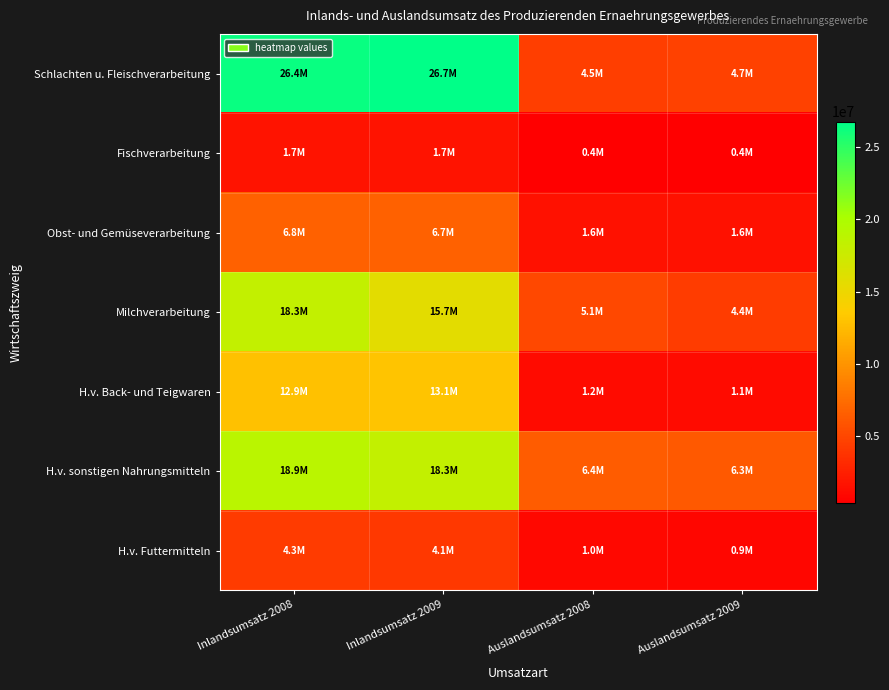

Reading left to right, list all the values displayed in this chart.

Schlachten u. Fleischverarbeitung: Inlandsumsatz 2008=26409084	Inlandsumsatz 2009=26743473	Auslandsumsatz 2008=4475952	Auslandsumsatz 2009=4651344
Fischverarbeitung: Inlandsumsatz 2008=1694875	Inlandsumsatz 2009=1683839	Auslandsumsatz 2008=442823	Auslandsumsatz 2009=422181
Obst- und Gemüseverarbeitung: Inlandsumsatz 2008=6766707	Inlandsumsatz 2009=6719651	Auslandsumsatz 2008=1648388	Auslandsumsatz 2009=1612535
Milchverarbeitung: Inlandsumsatz 2008=18297732	Inlandsumsatz 2009=15670984	Auslandsumsatz 2008=5082980	Auslandsumsatz 2009=4362689
H.v. Back- und Teigwaren: Inlandsumsatz 2008=12884209	Inlandsumsatz 2009=13094530	Auslandsumsatz 2008=1171406	Auslandsumsatz 2009=1144376
H.v. sonstigen Nahrungsmitteln: Inlandsumsatz 2008=18880638	Inlandsumsatz 2009=18273585	Auslandsumsatz 2008=6387882	Auslandsumsatz 2009=6270009
H.v. Futtermitteln: Inlandsumsatz 2008=4260621	Inlandsumsatz 2009=4100057	Auslandsumsatz 2008=967755	Auslandsumsatz 2009=926590